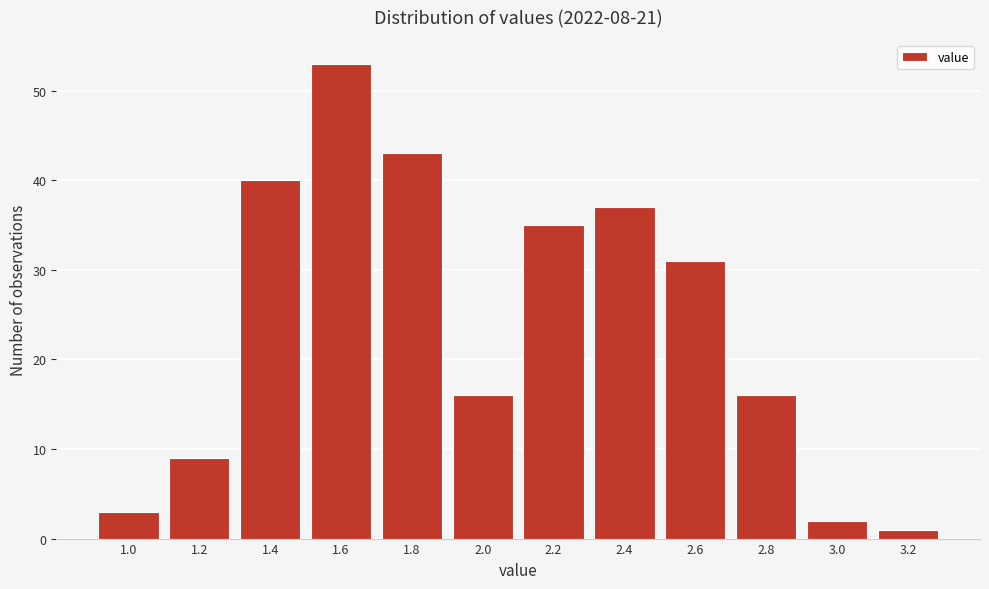

Reading right to left, what are all the values shown in this chart?

3.2=1	3.0=2	2.8=16	2.6=31	2.4=37	2.2=35	2.0=16	1.8=43	1.6=53	1.4=40	1.2=9	1.0=3